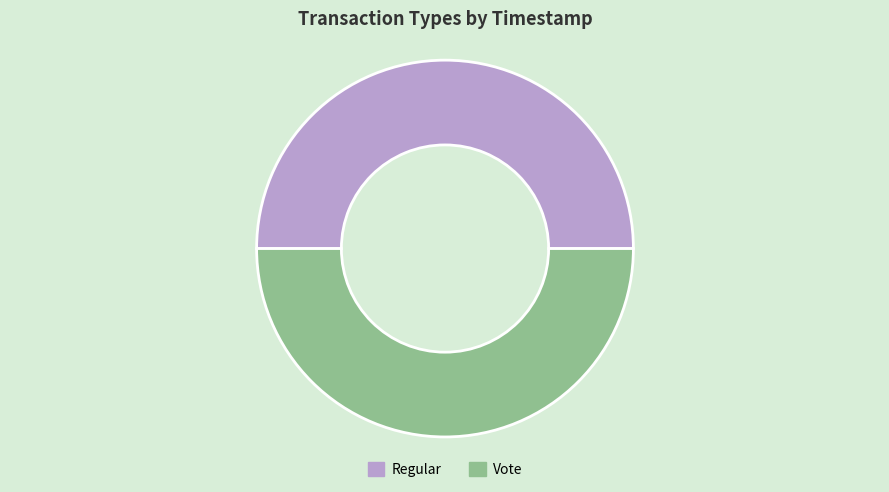

Approximately how many times larger is the value at Regular compared to Vote?

1.0